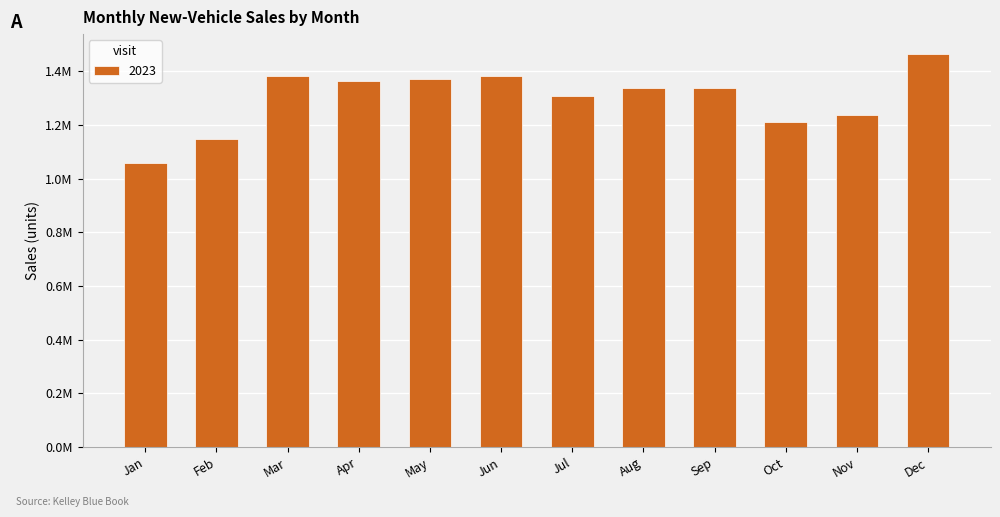

Reading left to right, extract all data points from this chart.

Jan=1057486	Feb=1147444	Mar=1382879	Apr=1364381	May=1371324	Jun=1381865	Jul=1306572	Aug=1336559	Sep=1336648	Oct=1212044	Nov=1235452	Dec=1464252